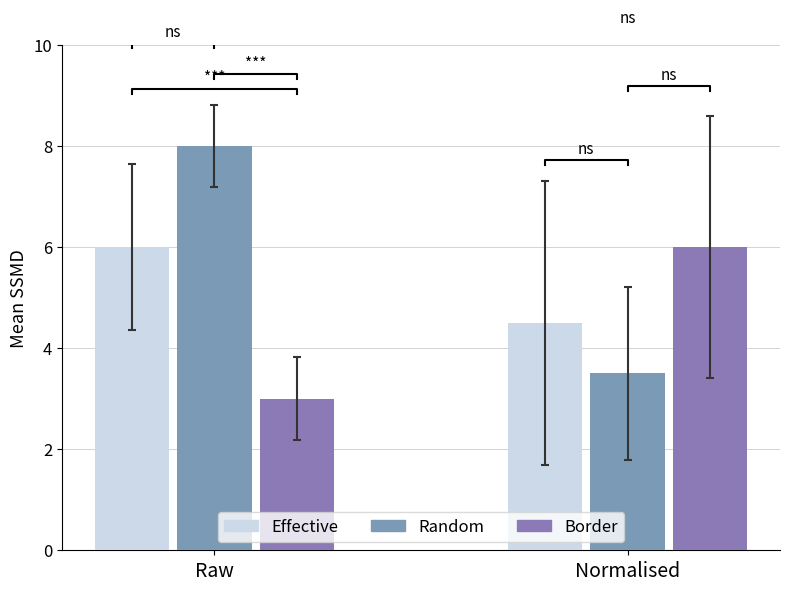

How many Random values are between 3 and 8?

2